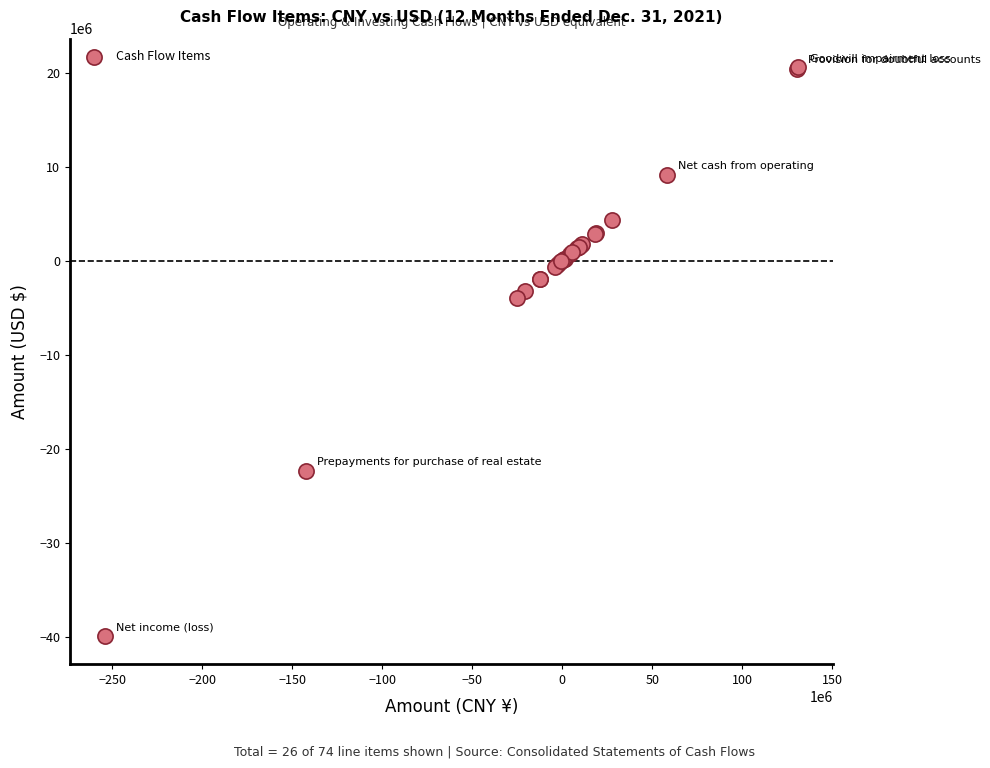

What Y value in the scatter plot is closest to -9661670?

-3947093